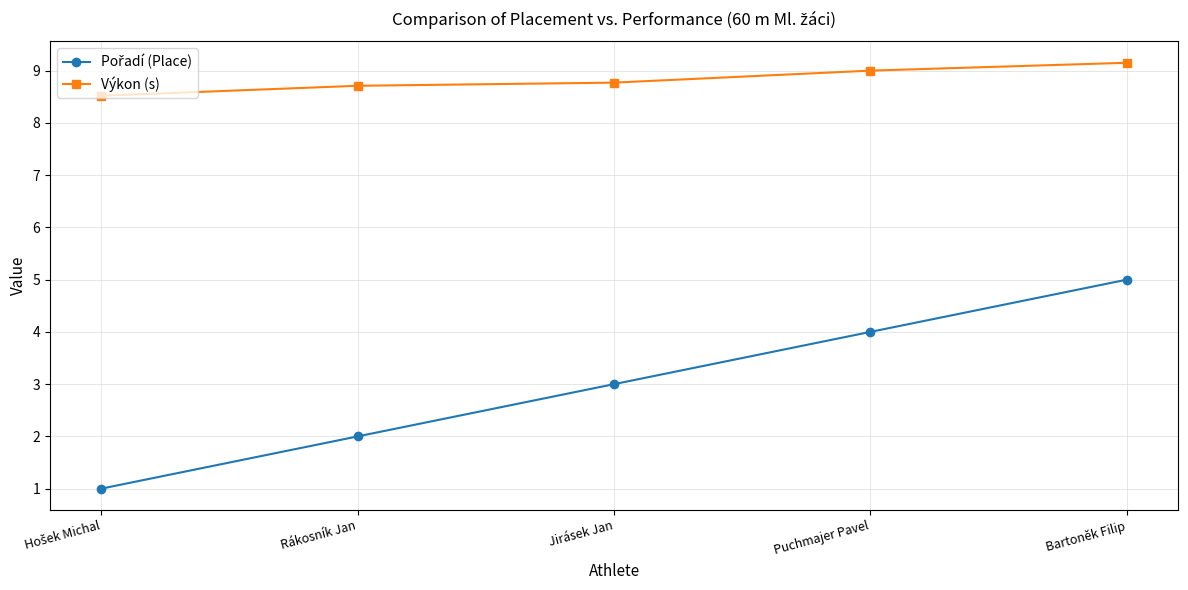

What is the difference between the highest and lowest values at Rákosník Jan?

6.7